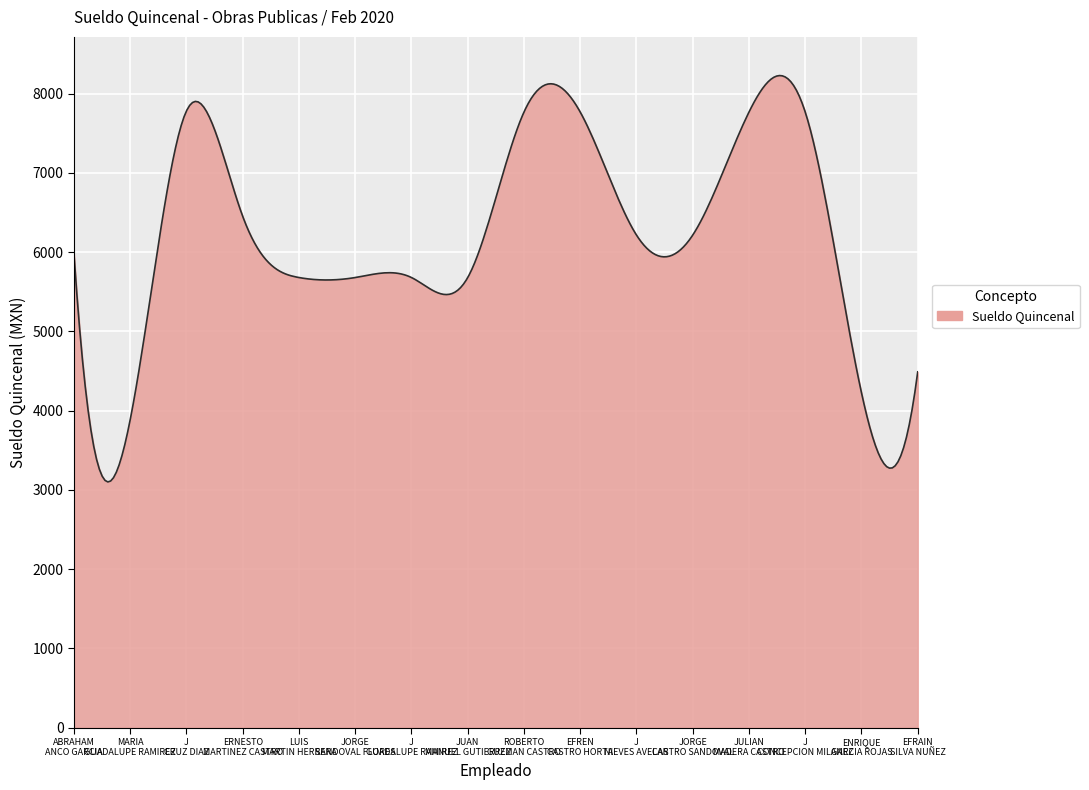

What is the difference between the maximum and minimum values?

5126.6